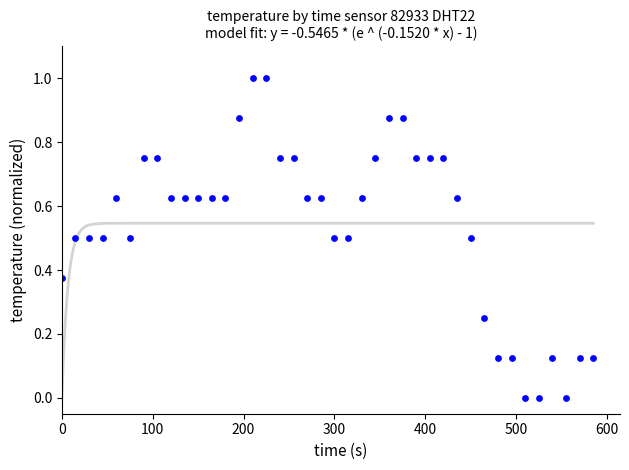

What is the range of Y values (max minus min)?

1.0